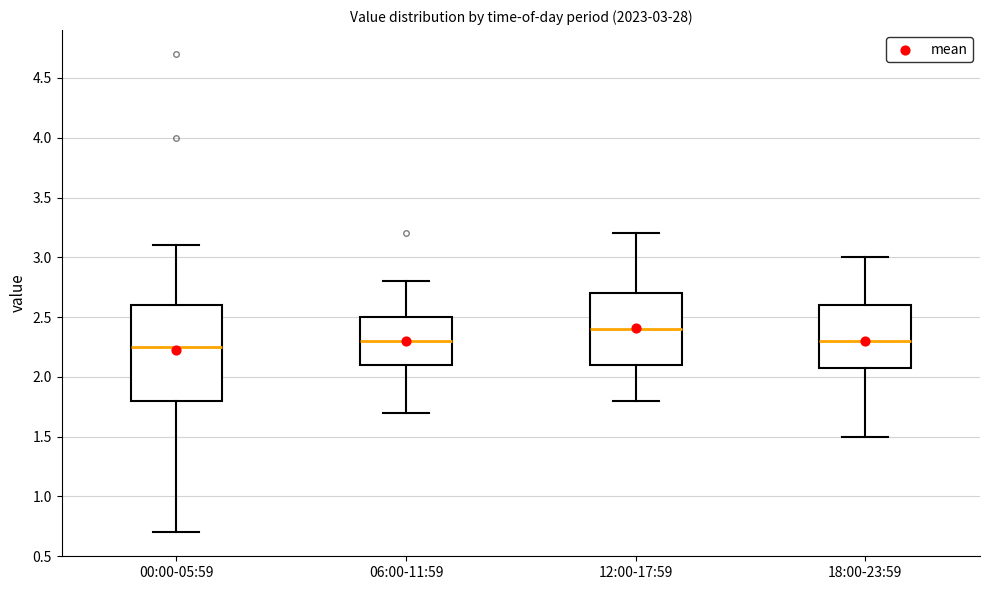

Which box's median line is the highest?

12:00-17:59